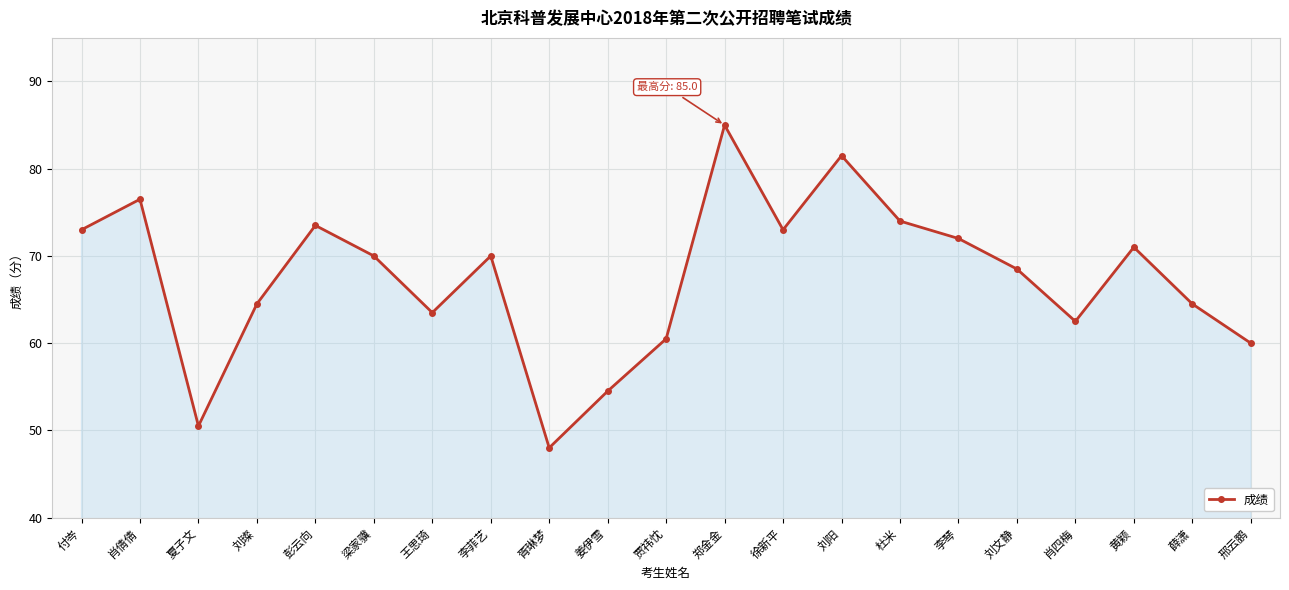

What is the sum of the values at 夏子文 and 徐新平?

123.5